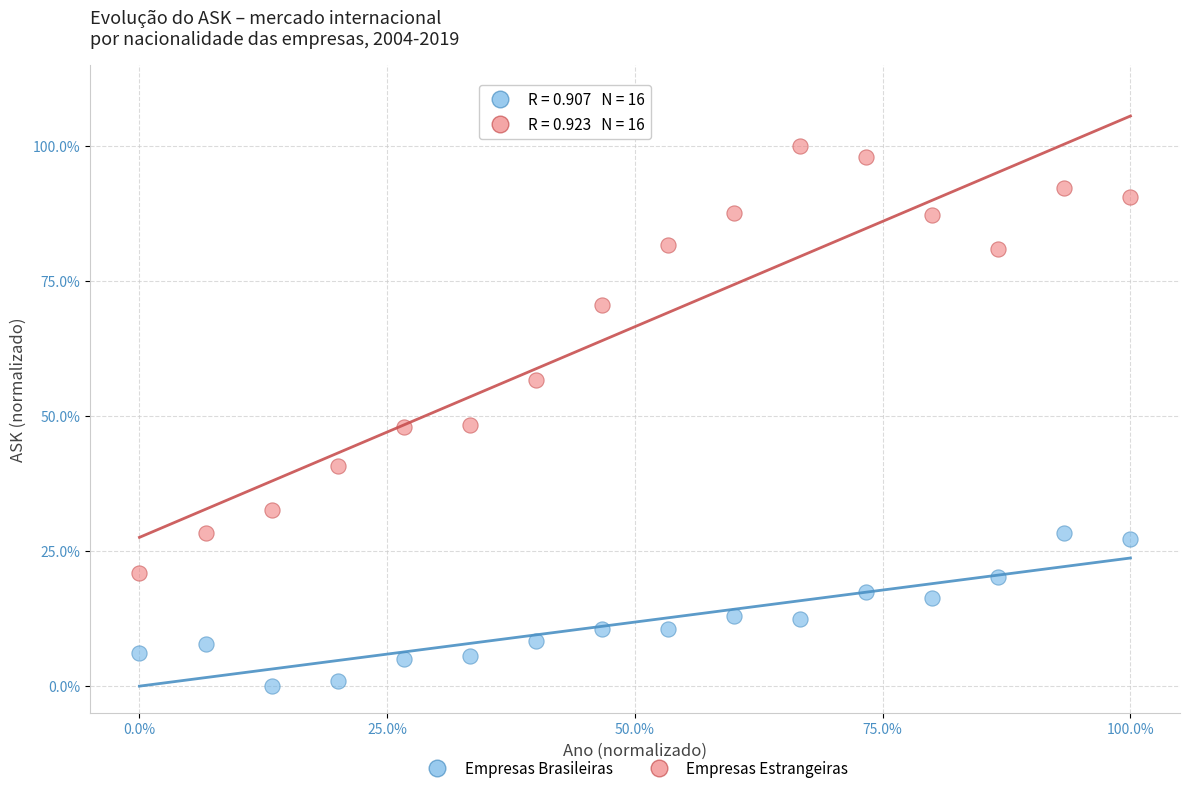

Which series reaches the maximum Y coordinate?

Empresas Estrangeiras